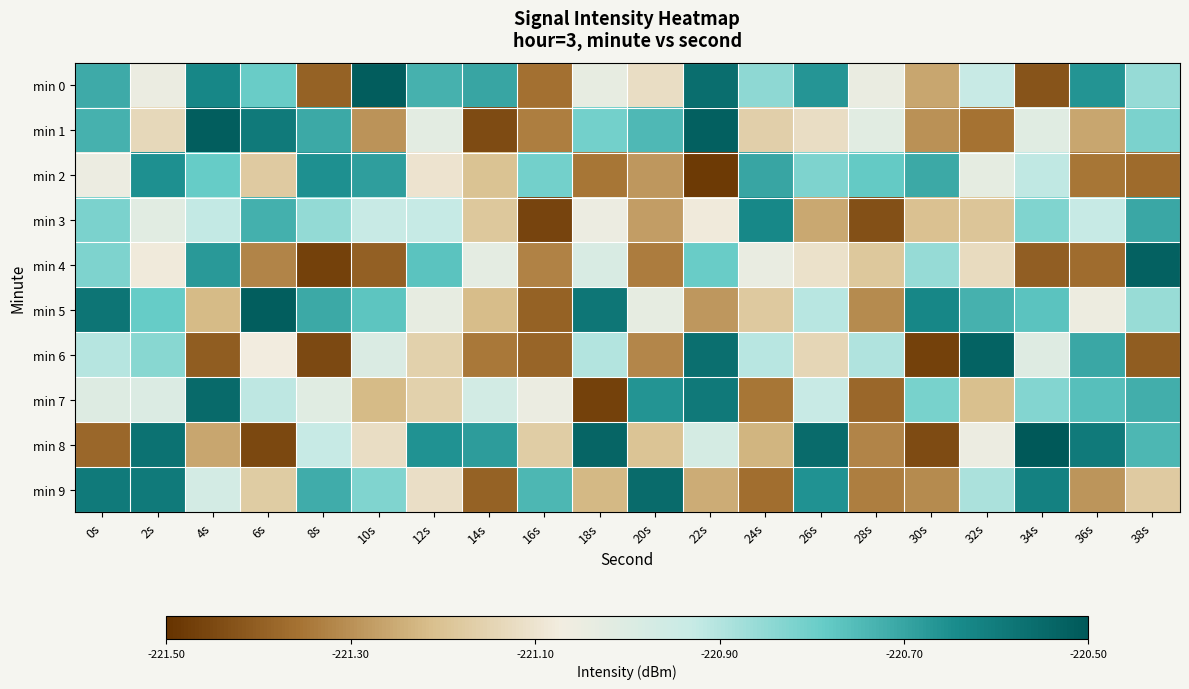

Which has a higher value, 32s or 0s?

0s